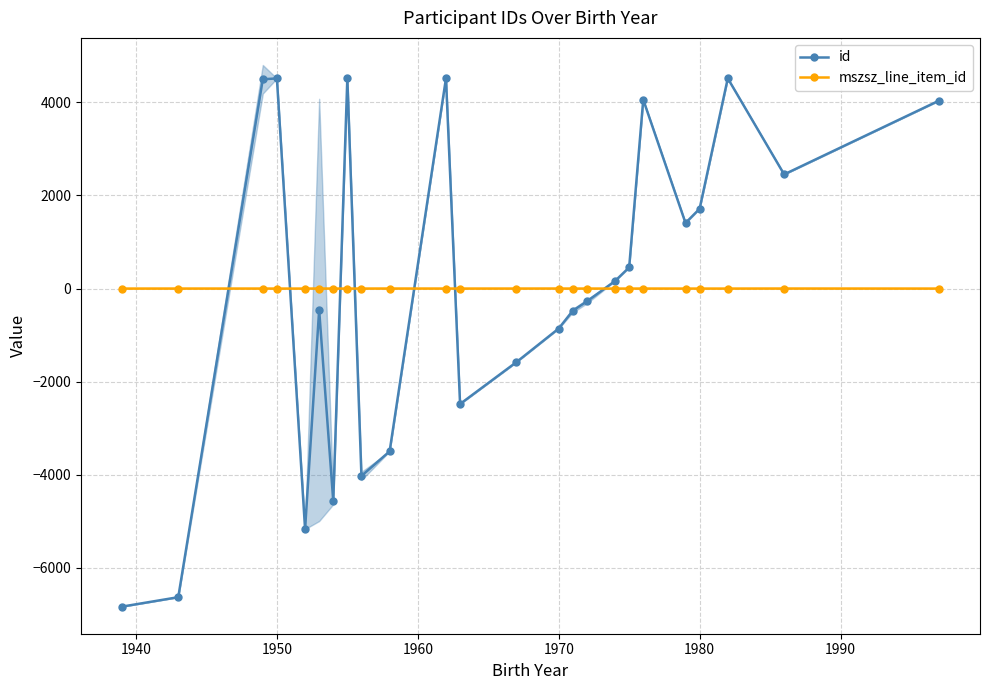

True or false: mszsz_line_item_id has a value of -0.3 at 1980.

True